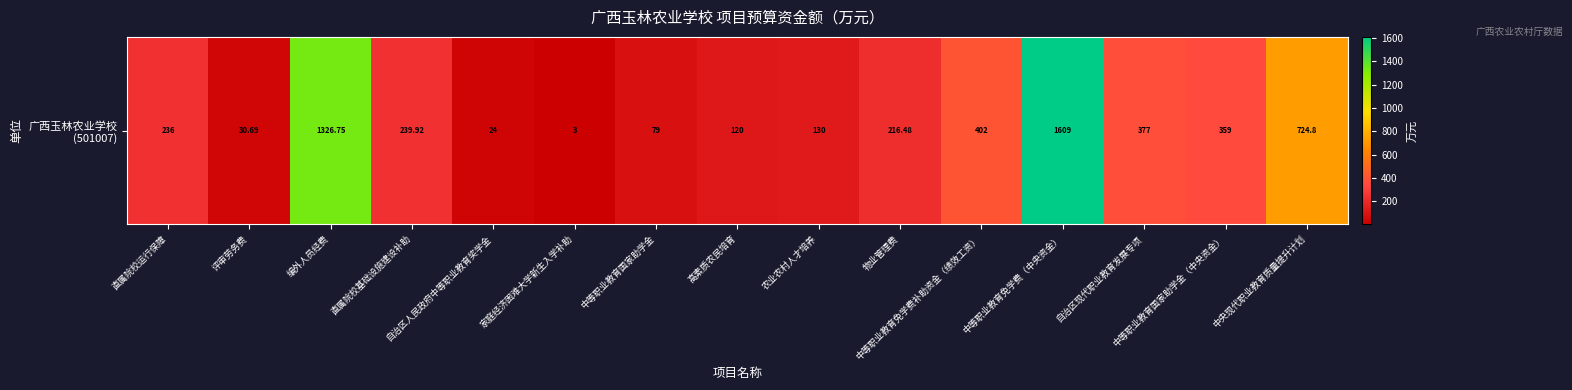

Reading left to right, list all the values displayed in this chart.

236.0	30.7	1326.8	239.9	24.0	3.0	79.0	120.0	130.0	216.5	402.0	1609.0	377.0	359.0	724.8